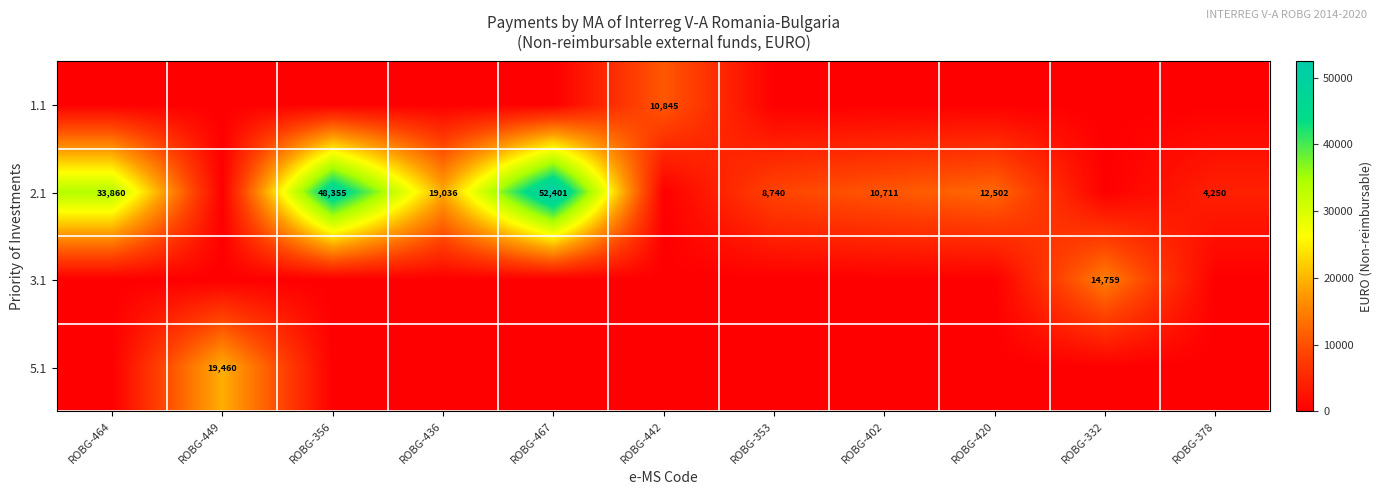

True or false: 2.1 has a value of 63929 at ROBG-356.

False